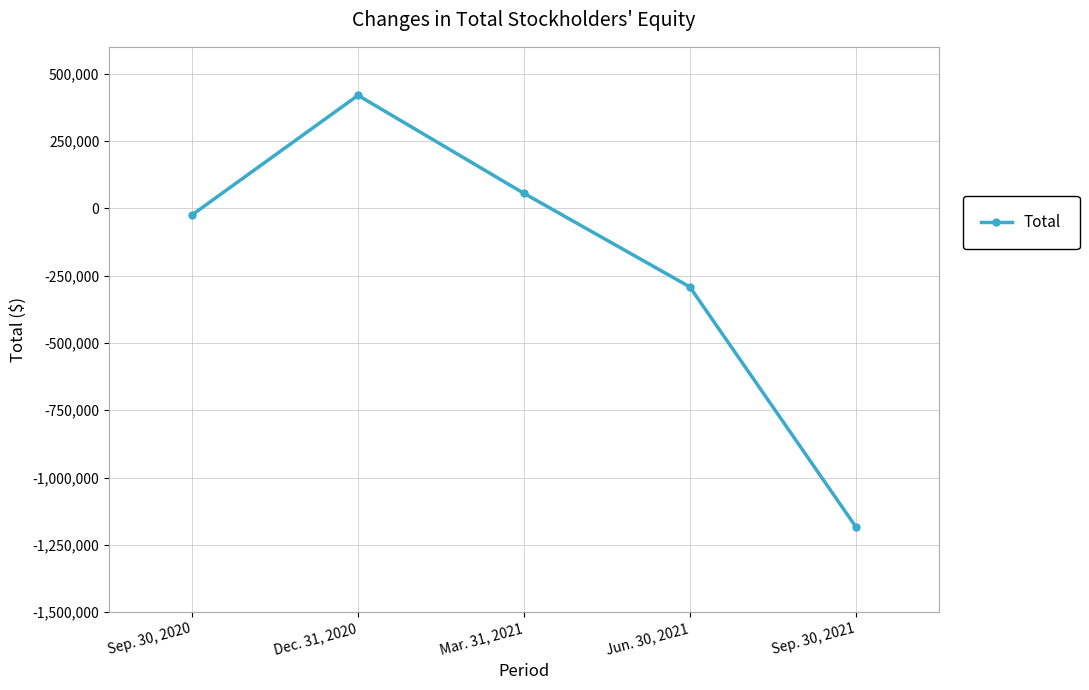

How many values are below -24000?

2